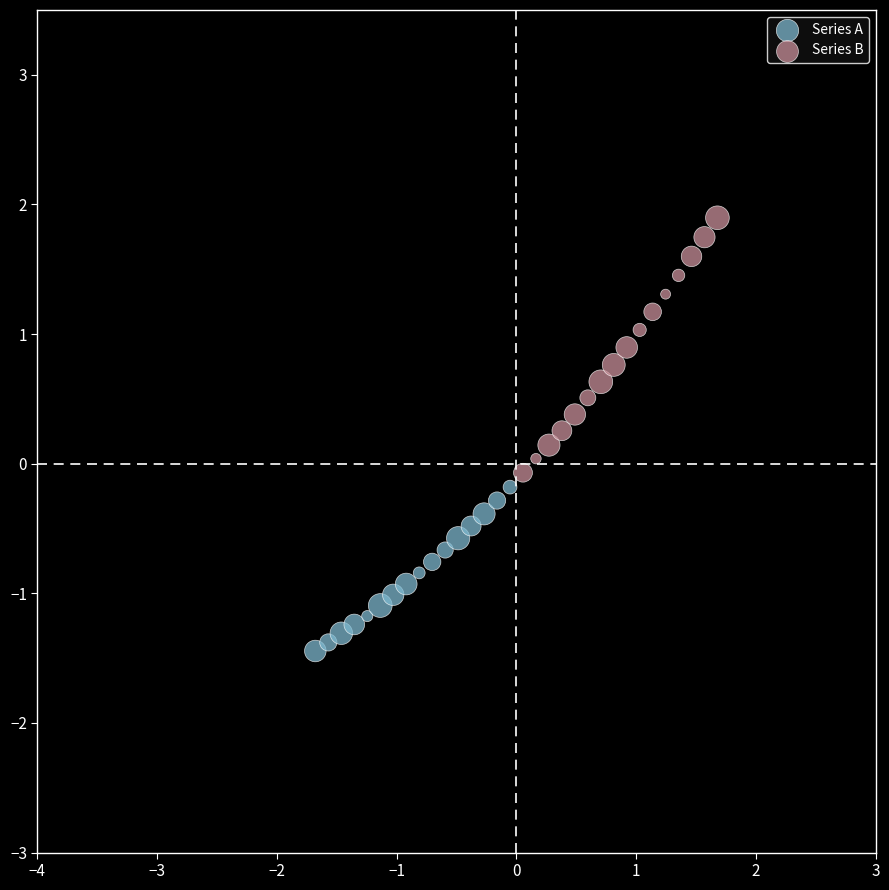

Which series has the widest spread of Y values?

Series B